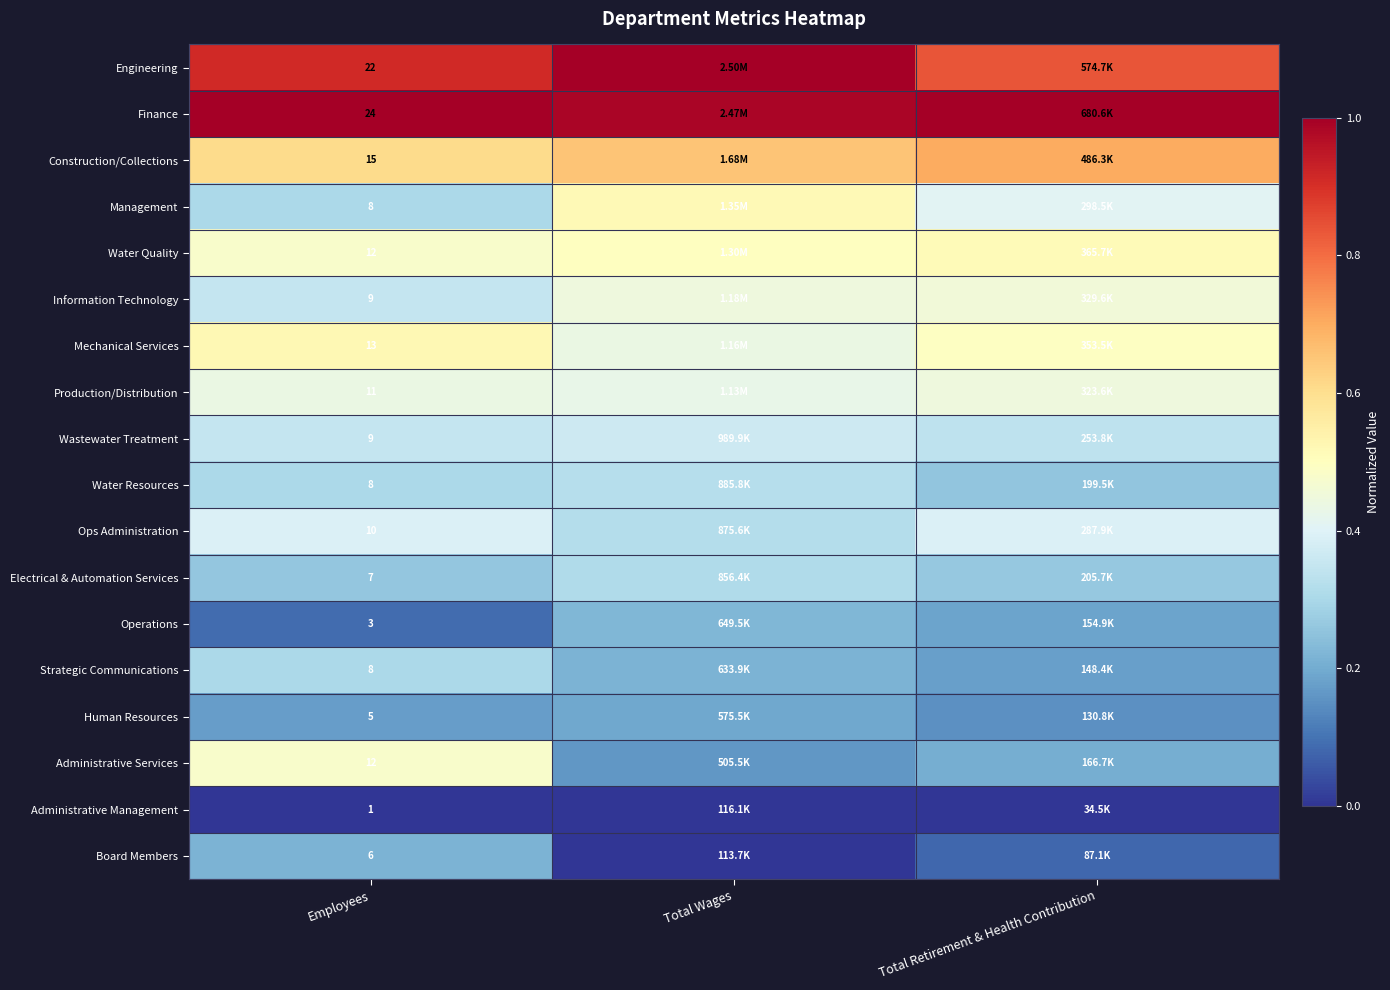

The Management series shows 0.3 at Total Wages. True or false?

False